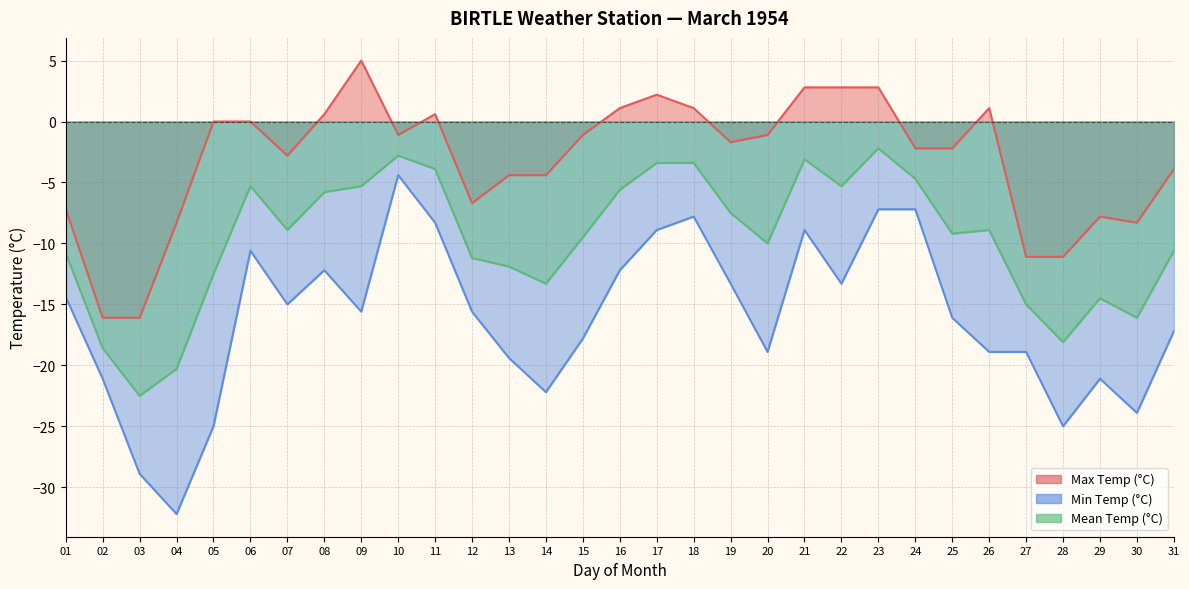

Count the number of data series in this chart.

3